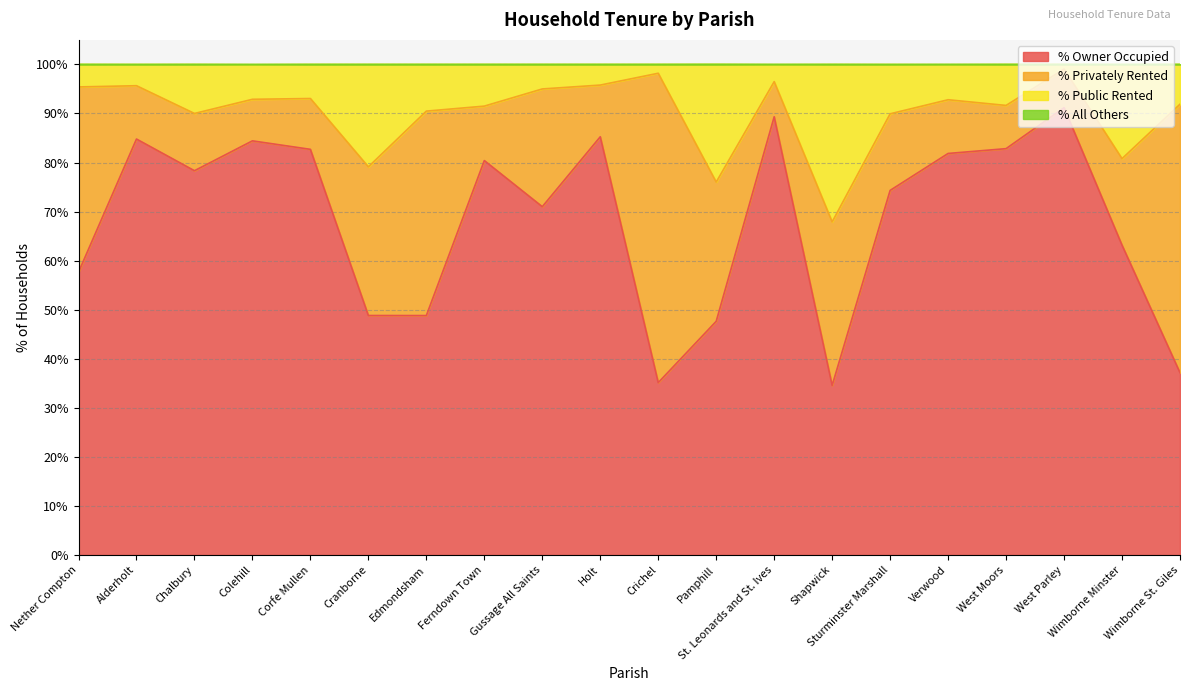

At which category does % Owner Occupied reach its first local peak?

Alderholt